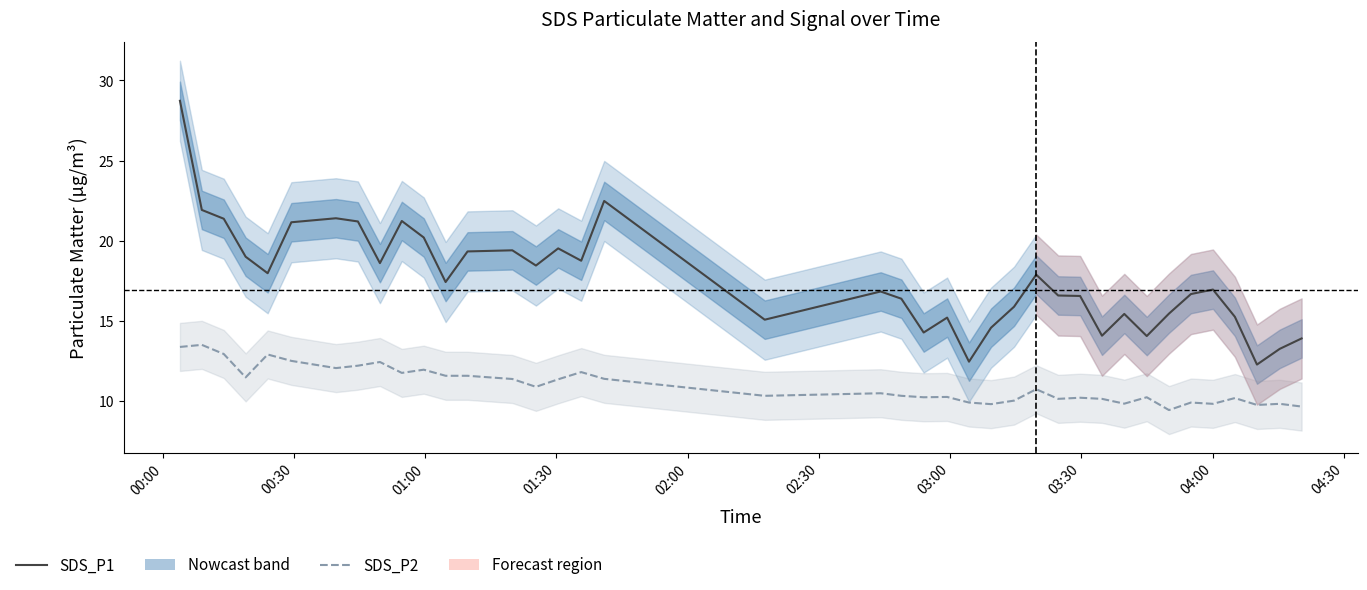

Which series has the largest total across all categories?

SDS_P1